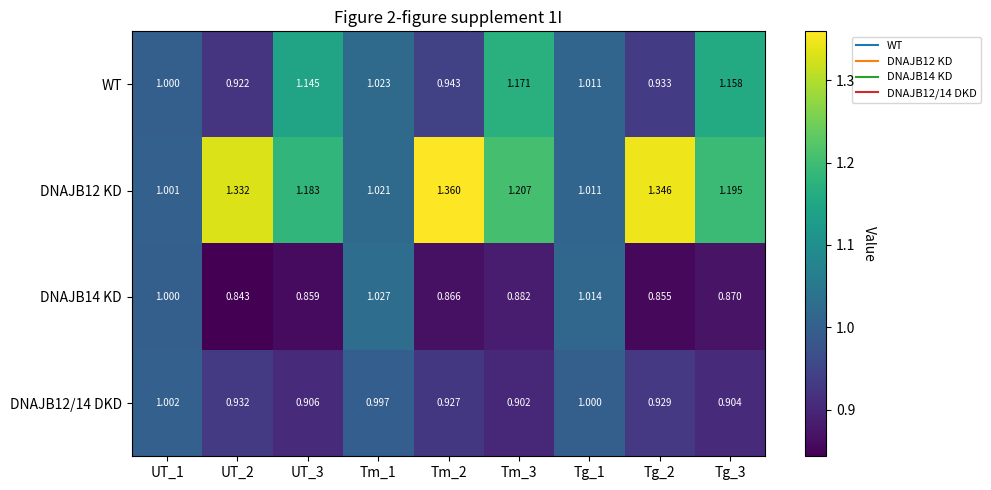

Is the value of WT at Tg_2 greater than the value of DNAJB14 KD at Tg_1?

No